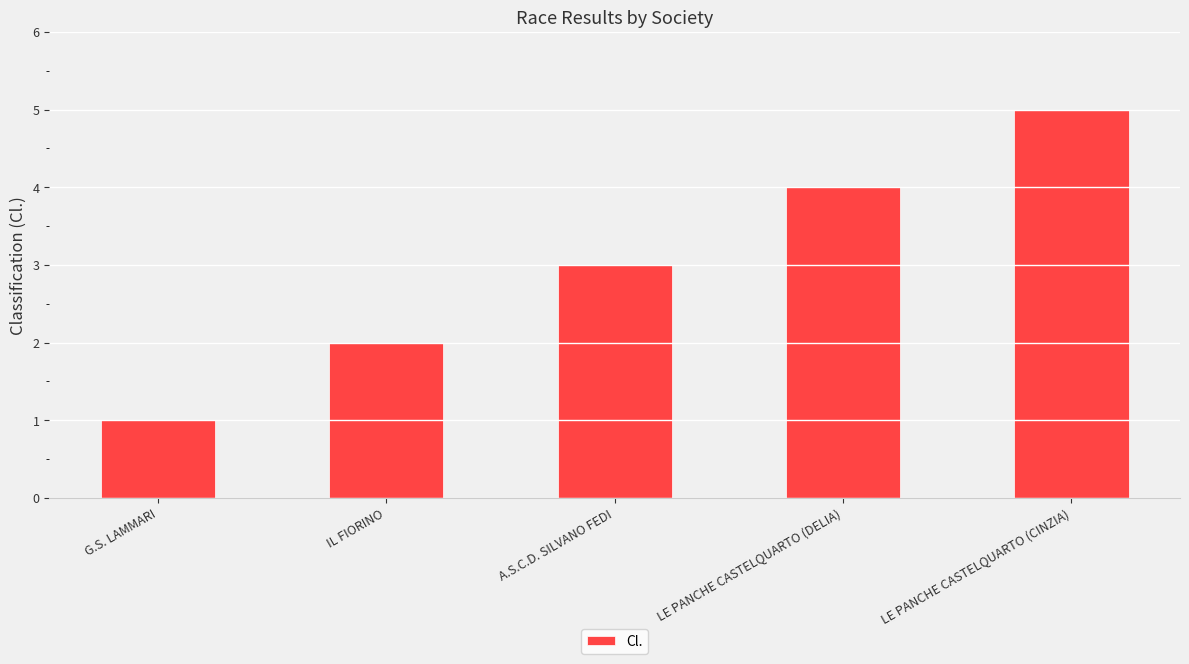

What value does the data have at A.S.C.D. SILVANO FEDI?

3